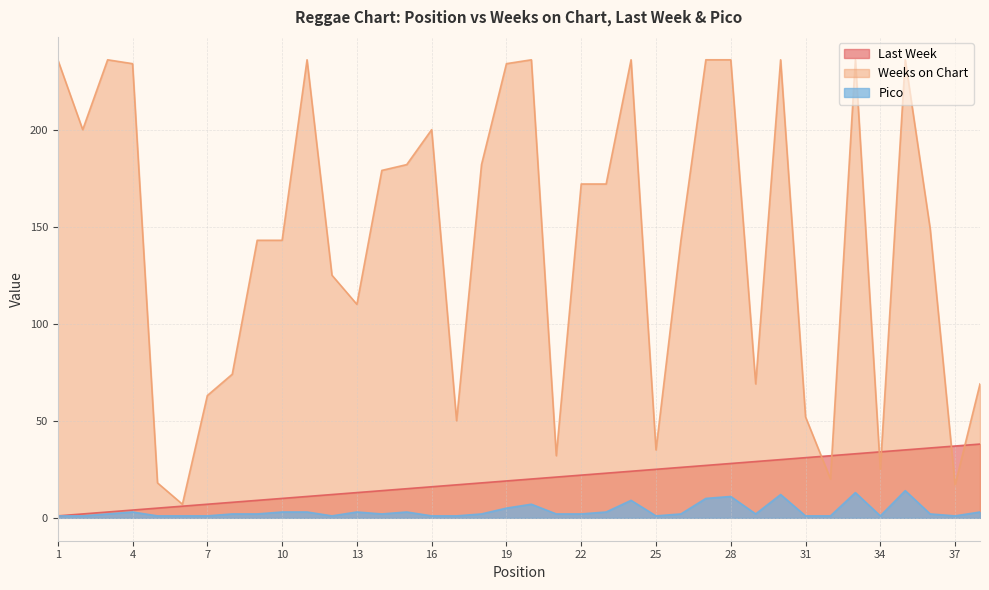

Reading left to right, transcribe all the data shown in this chart.

Last Week: 1=1	2=2	3=3	4=4	5=5	6=6	7=7	8=8	9=9	10=10	11=11	12=12	13=13	14=14	15=15	16=16	17=17	18=18	19=19	20=20	21=21	22=22	23=23	24=24	25=25	26=26	27=27	28=28	29=29	30=30	31=31	32=32	33=33	34=34	35=35	36=36	37=37	38=38
Weeks on Chart: 1=236	2=200	3=236	4=234	5=18	6=7	7=63	8=74	9=143	10=143	11=236	12=125	13=110	14=179	15=182	16=200	17=50	18=182	19=234	20=236	21=32	22=172	23=172	24=236	25=35	26=143	27=236	28=236	29=69	30=236	31=52	32=20	33=236	34=25	35=236	36=149	37=17	38=69
Pico: 1=1	2=1	3=2	4=3	5=1	6=1	7=1	8=2	9=2	10=3	11=3	12=1	13=3	14=2	15=3	16=1	17=1	18=2	19=5	20=7	21=2	22=2	23=3	24=9	25=1	26=2	27=10	28=11	29=2	30=12	31=1	32=1	33=13	34=1	35=14	36=2	37=1	38=3